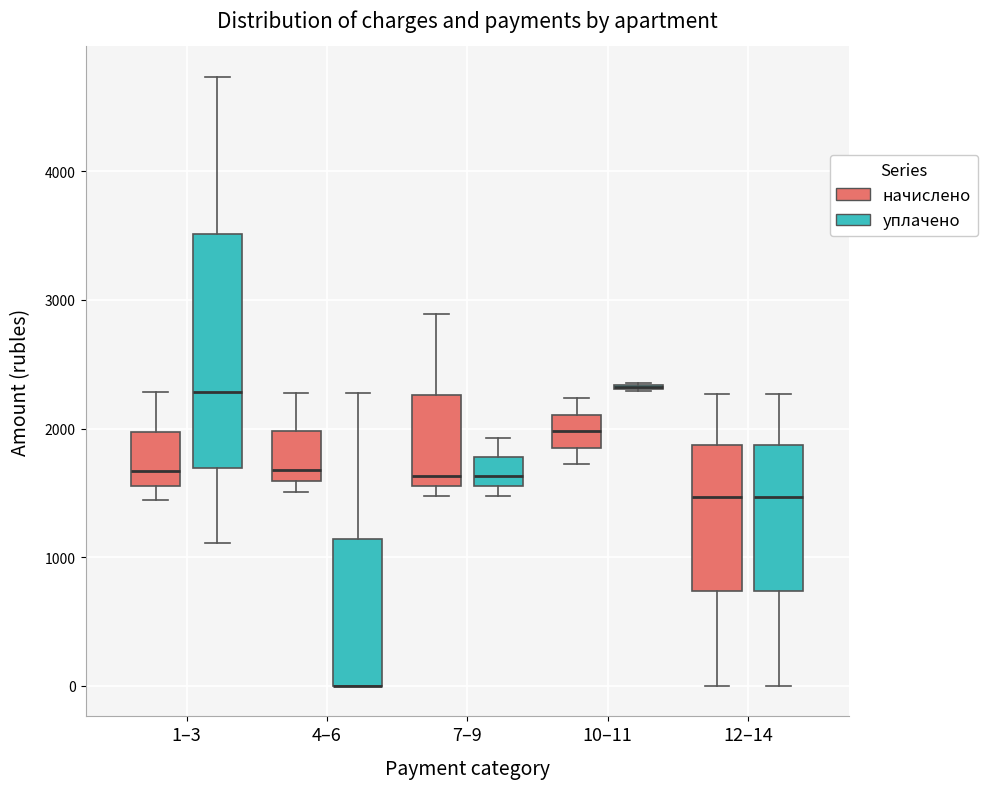

Which box is the tallest, from its lower edge to its upper edge?

1–3 (уплачено)